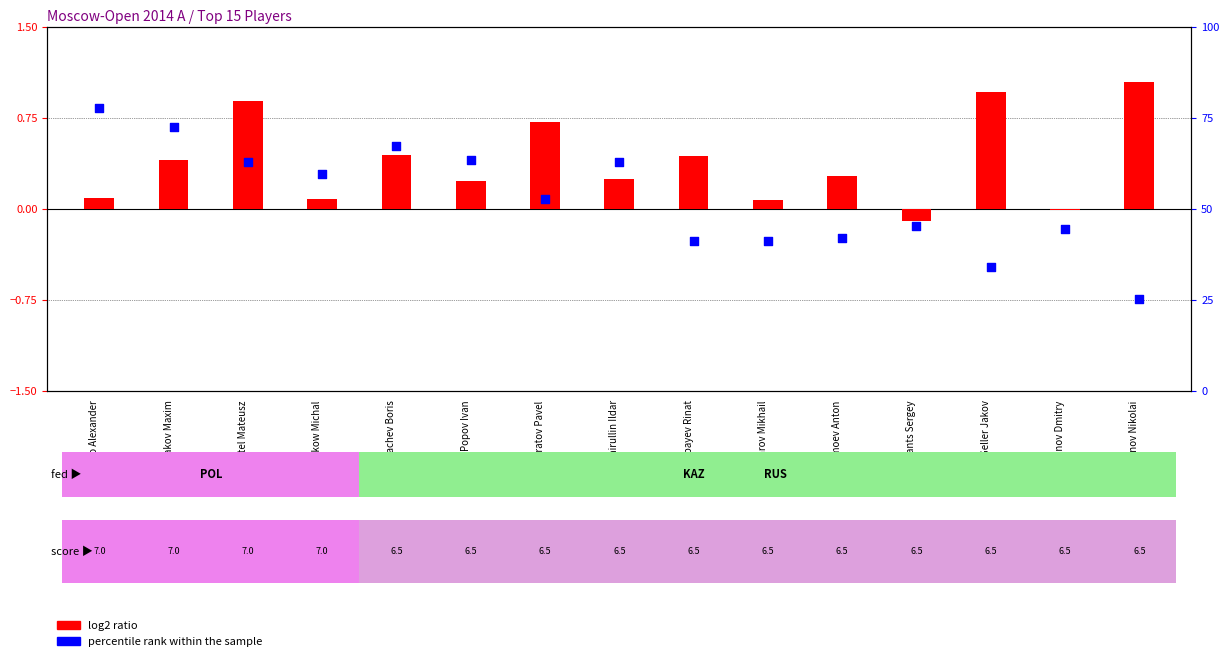

At which category is the sum across all series the highest?

Moiseenko Alexander